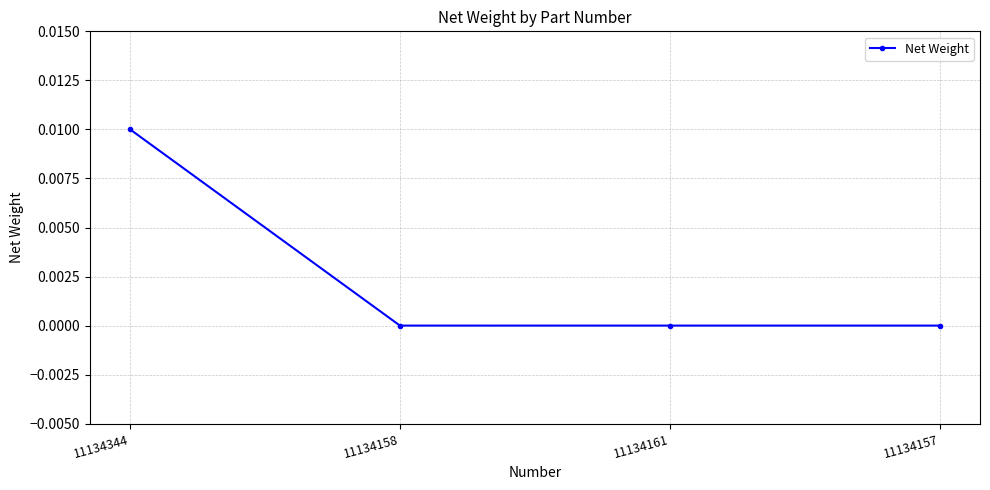

Between 11134344 and 11134161, which is larger?

11134344